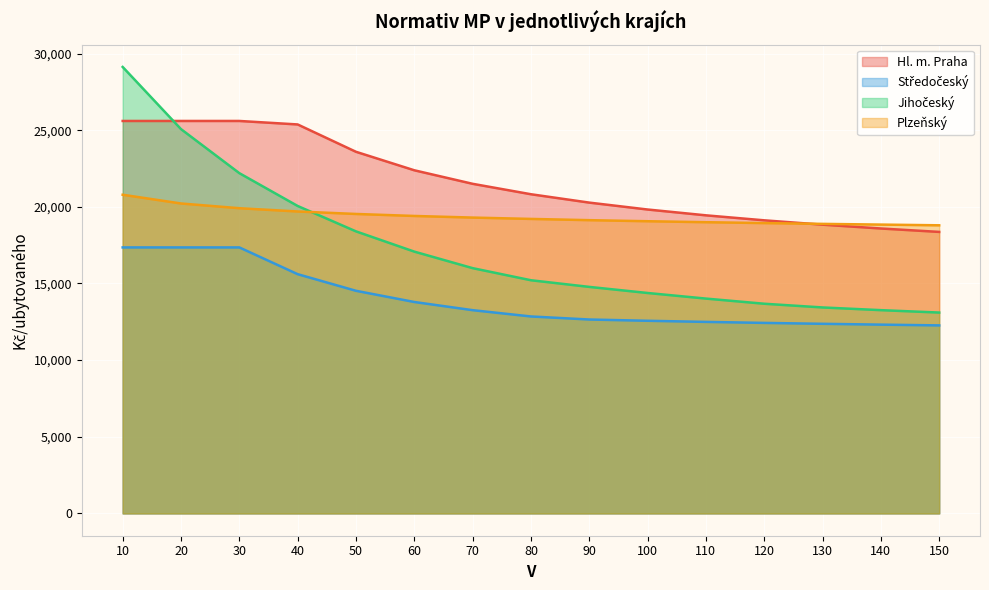

How many lines are shown in the chart?

4